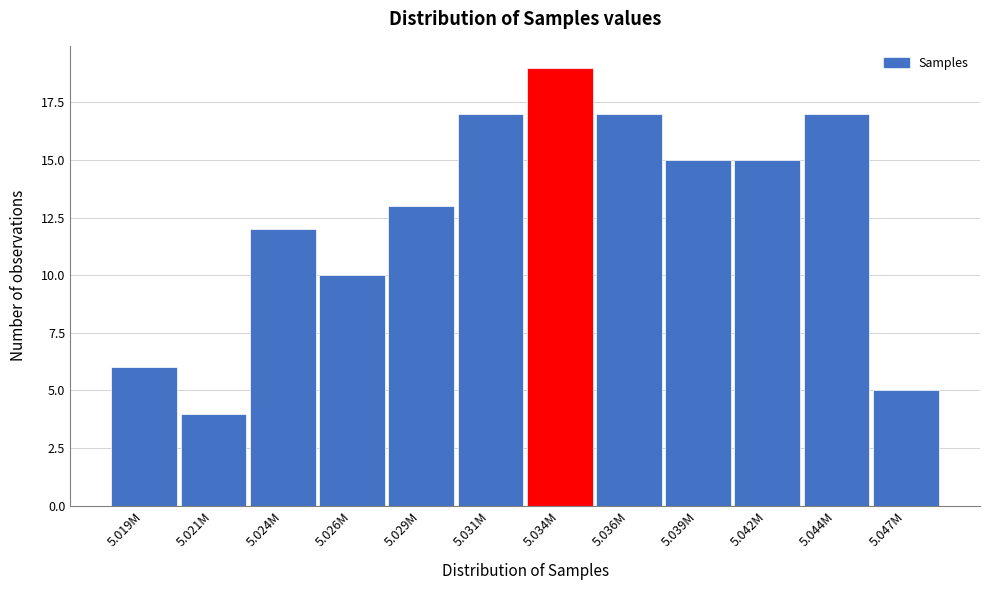

Reading right to left, what are all the values shown in this chart?

5.047M=5	5.044M=17	5.042M=15	5.039M=15	5.036M=17	5.034M=19	5.031M=17	5.029M=13	5.026M=10	5.024M=12	5.021M=4	5.019M=6